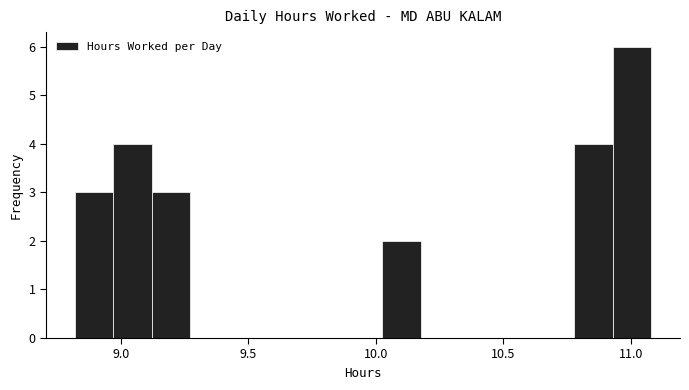

Around what value on the x-axis is the tallest bar? Give the approximate position of its centre, as read against the axis.

11.00